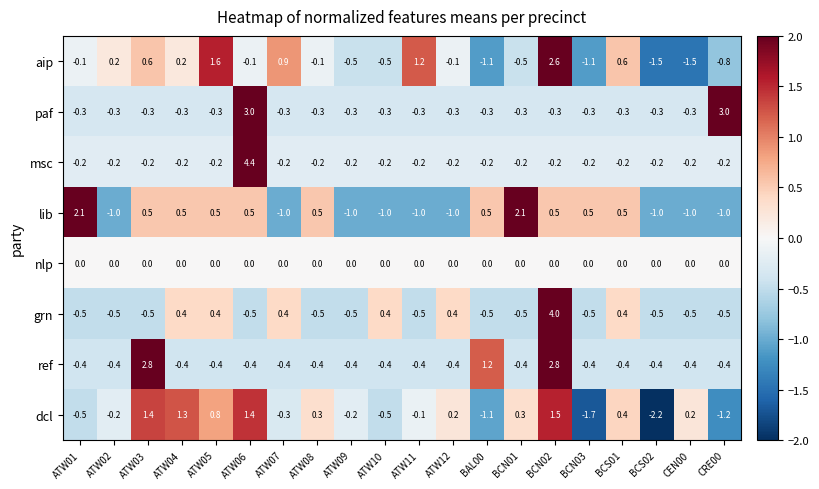

What is the difference between the highest and lowest values at ATW02?

1.2